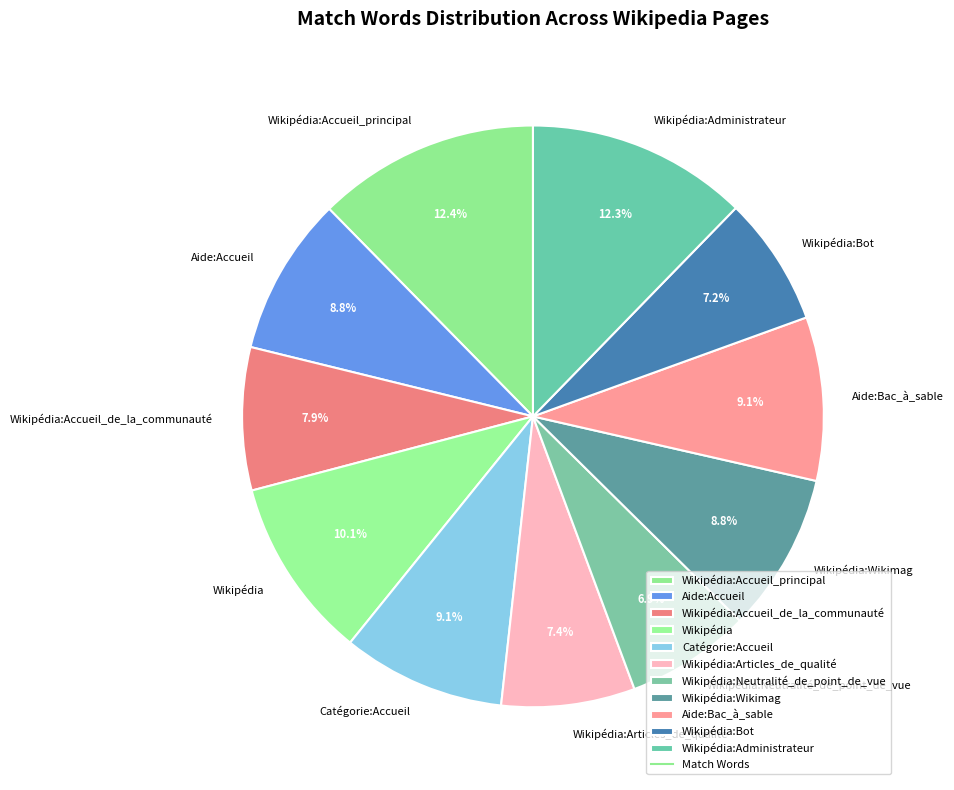

Approximately how many times larger is the value at Aide:Accueil compared to Wikipédia:Accueil_de_la_communauté?

1.1